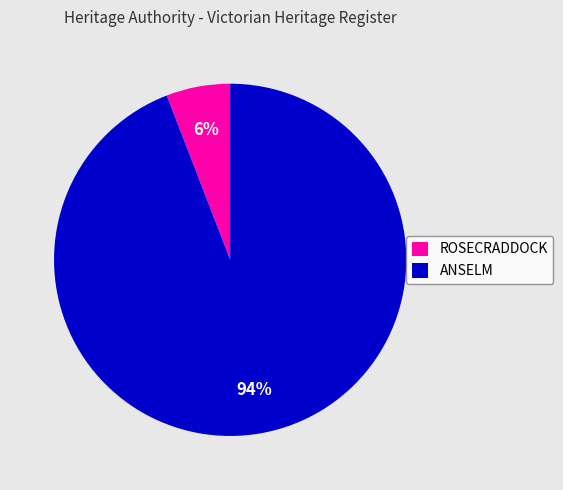

Approximately how many times larger is the value at ROSECRADDOCK compared to ANSELM?

0.1